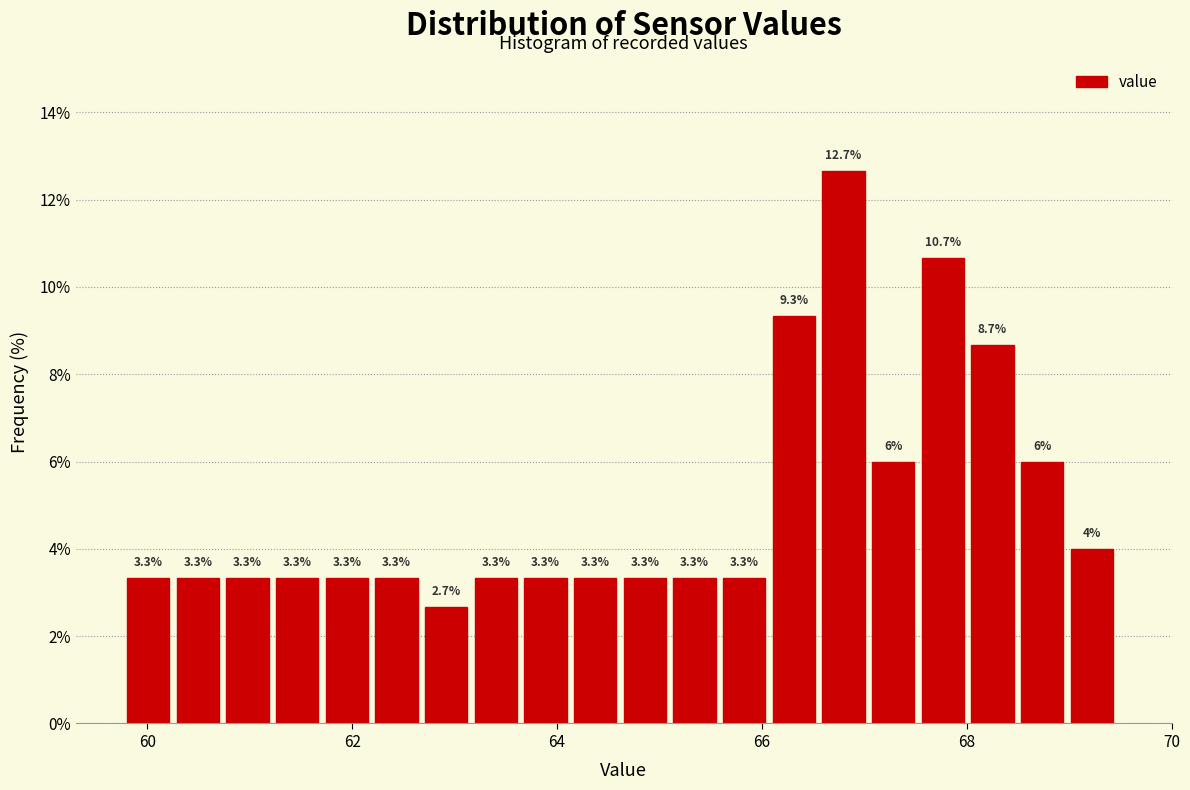

Read against the x-axis, roughly where is the centre of the tallest bar?

66.8